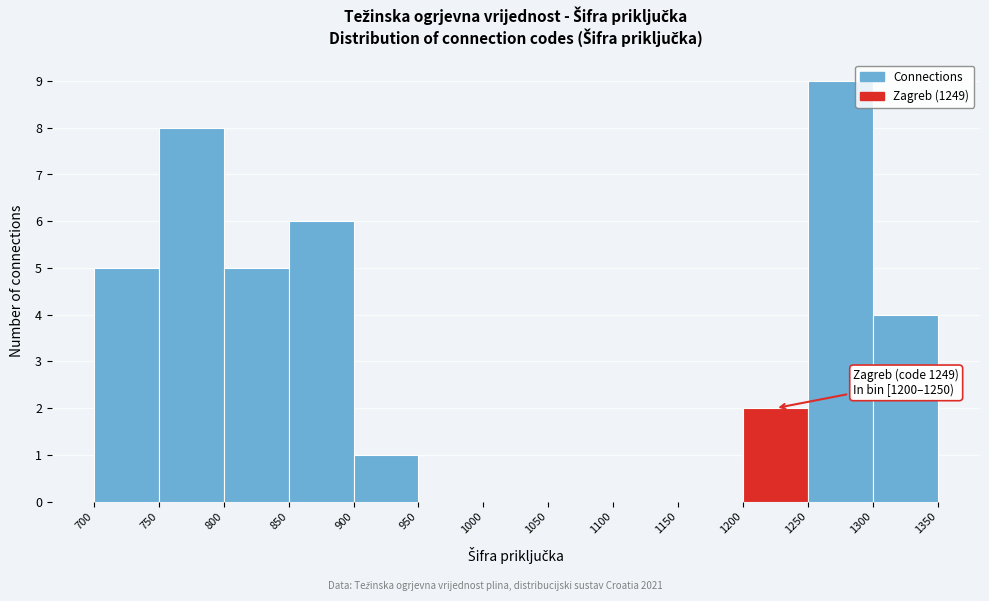

Which range on the x-axis has the tallest bar?

1250 to 1300